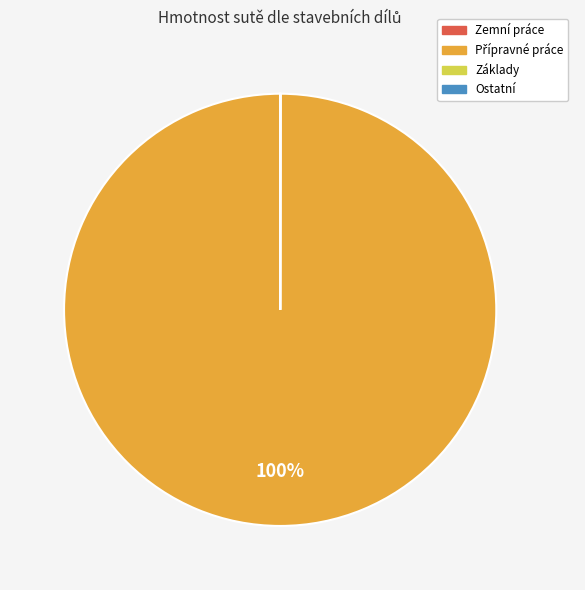

To the nearest percent, what is the average slice percentage?

25%